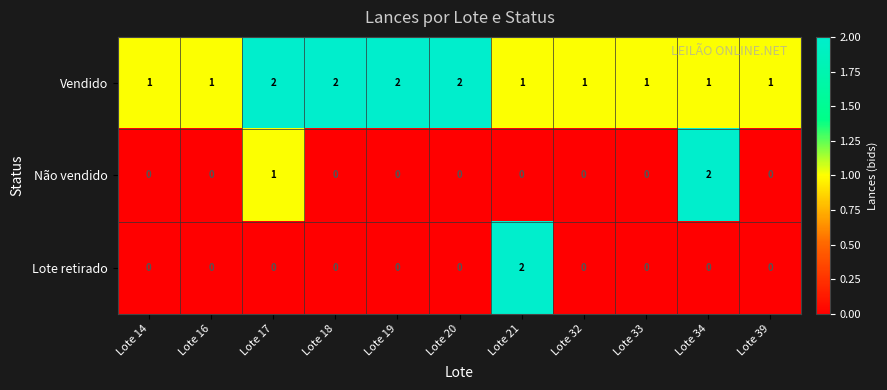

Which series has the largest total across all categories?

Vendido